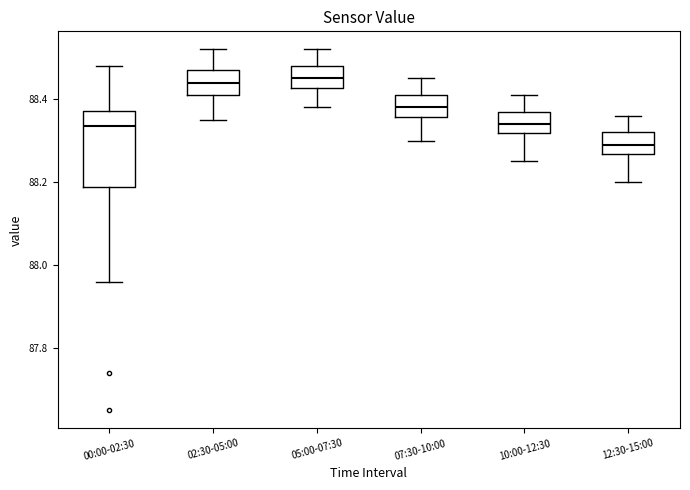

Reading left to right, transcribe this box plot: for each box, give where its median line is, the range the box spans, and where its two whiskers end, as read against the y-axis. The values are not printed on the chart, so give them approximately, as read against the axis.

00:00-02:30: median 88.34, box 88.18 to 88.38, whiskers 87.96 to 88.48
02:30-05:00: median 88.44, box 88.42 to 88.48, whiskers 88.36 to 88.52
05:00-07:30: median 88.46, box 88.42 to 88.48, whiskers 88.38 to 88.52
07:30-10:00: median 88.38, box 88.36 to 88.42, whiskers 88.30 to 88.46
10:00-12:30: median 88.34, box 88.32 to 88.38, whiskers 88.26 to 88.42
12:30-15:00: median 88.30, box 88.26 to 88.32, whiskers 88.20 to 88.36